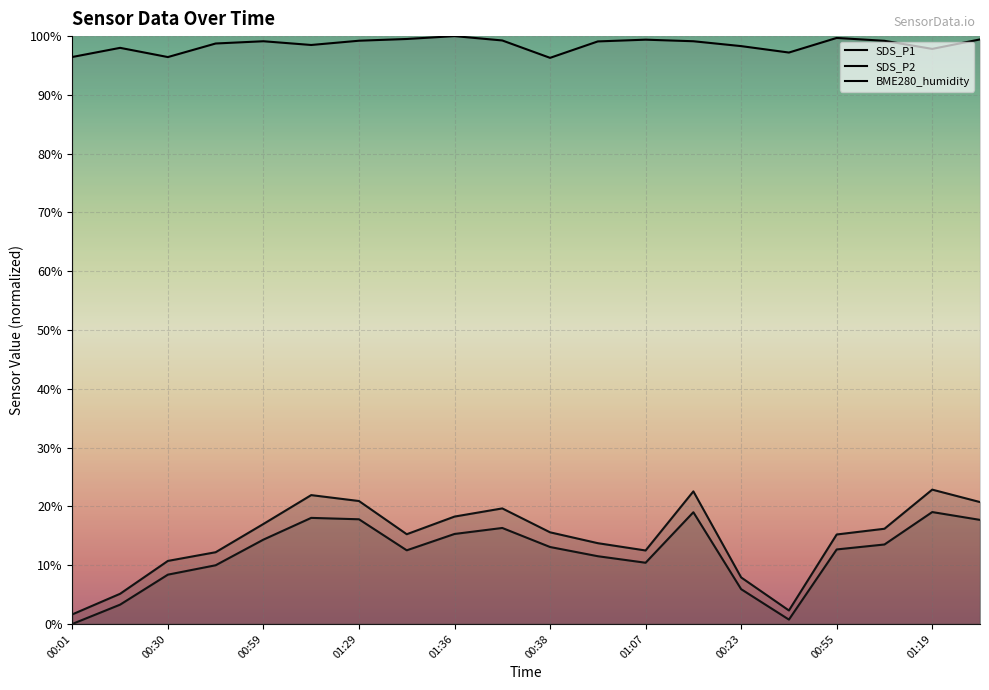

What is the greatest value displayed?

100.0